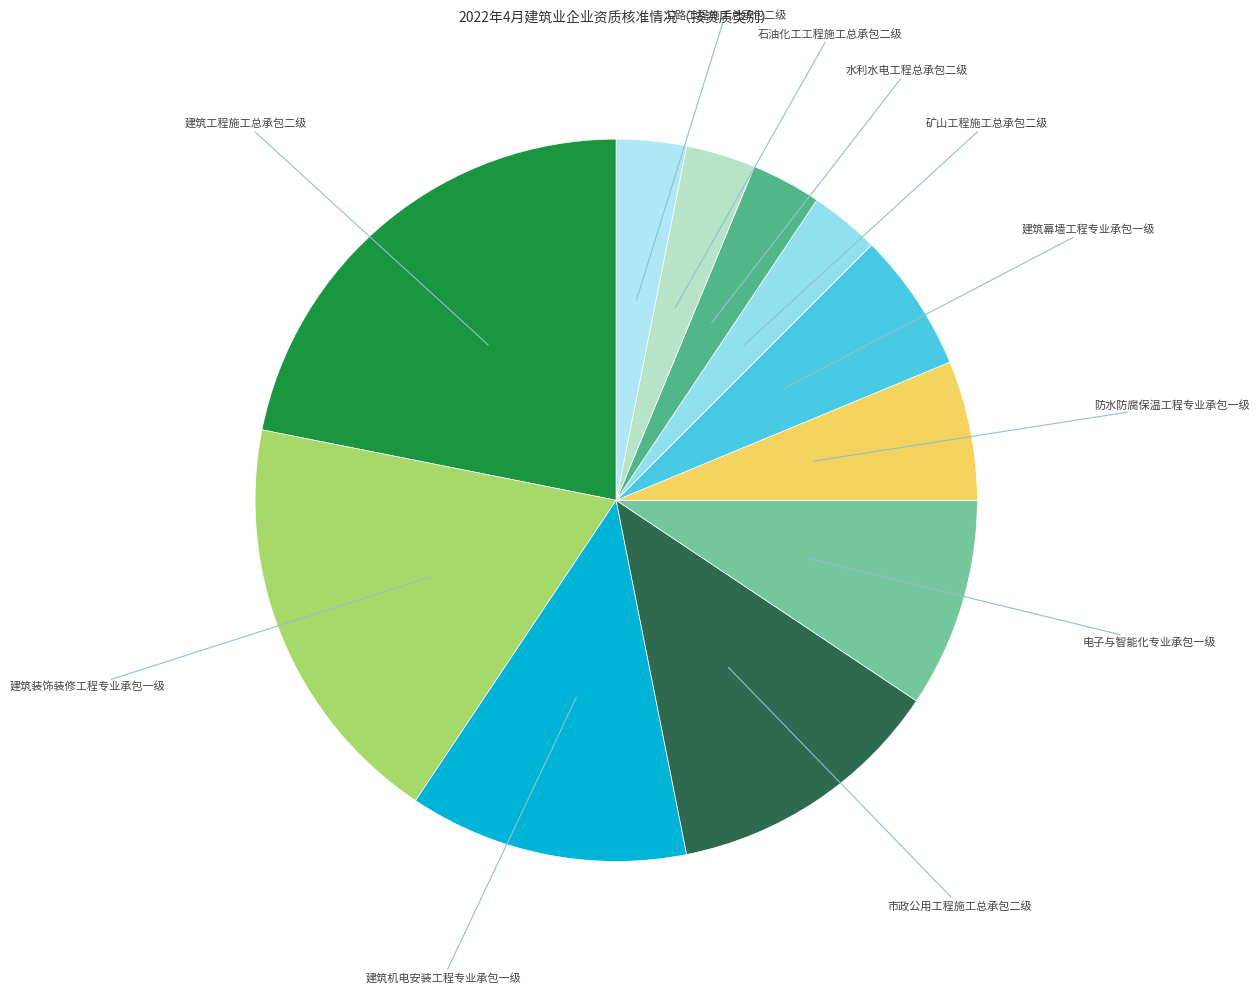

How many segments does this pie chart have?

11